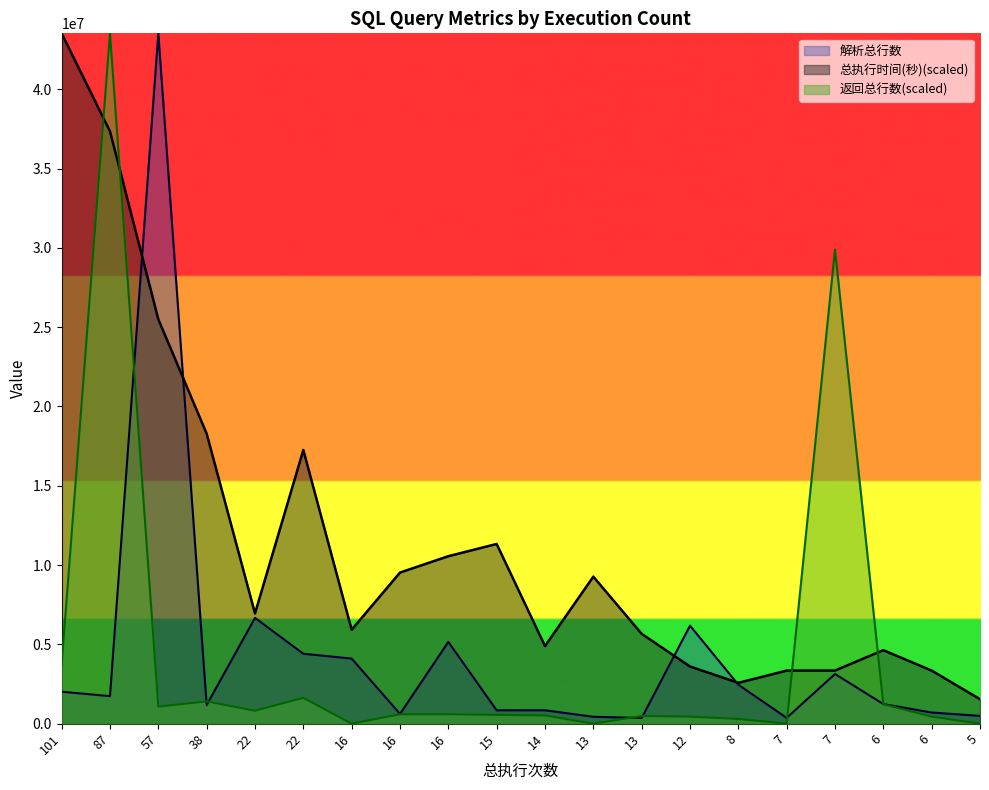

True or false: 总执行时间(秒) and 返回总行数 cross at least once.

True